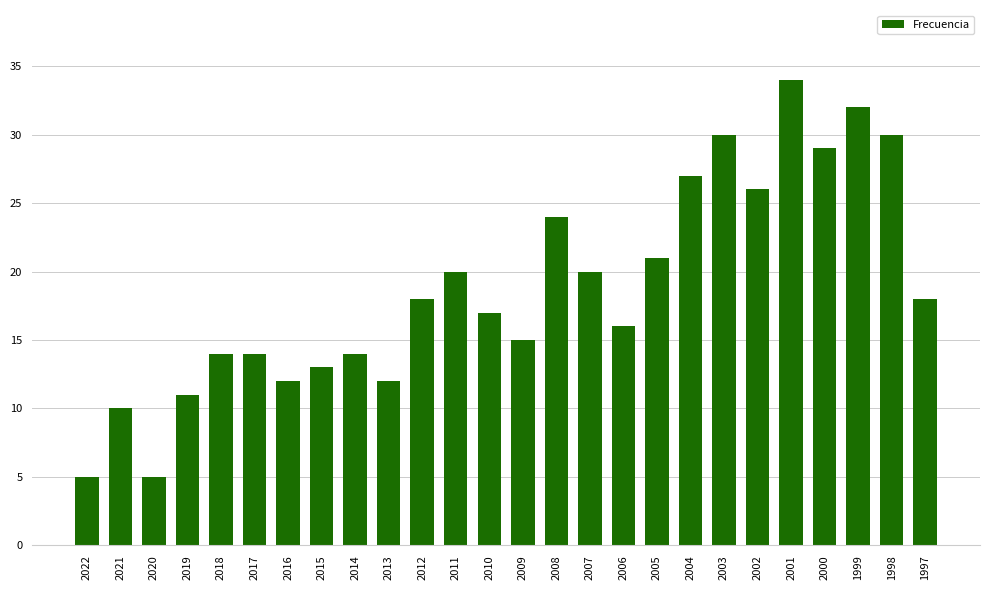

Approximately how many times larger is the value at 2013 compared to 1998?

0.4